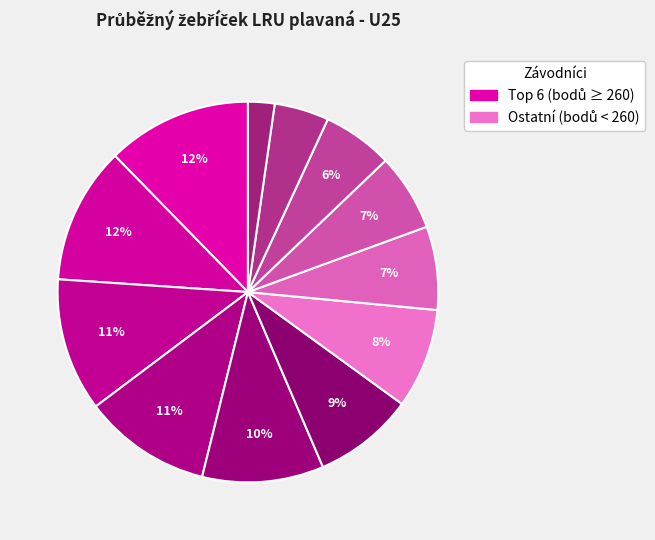

How many slices are in this pie chart?

12